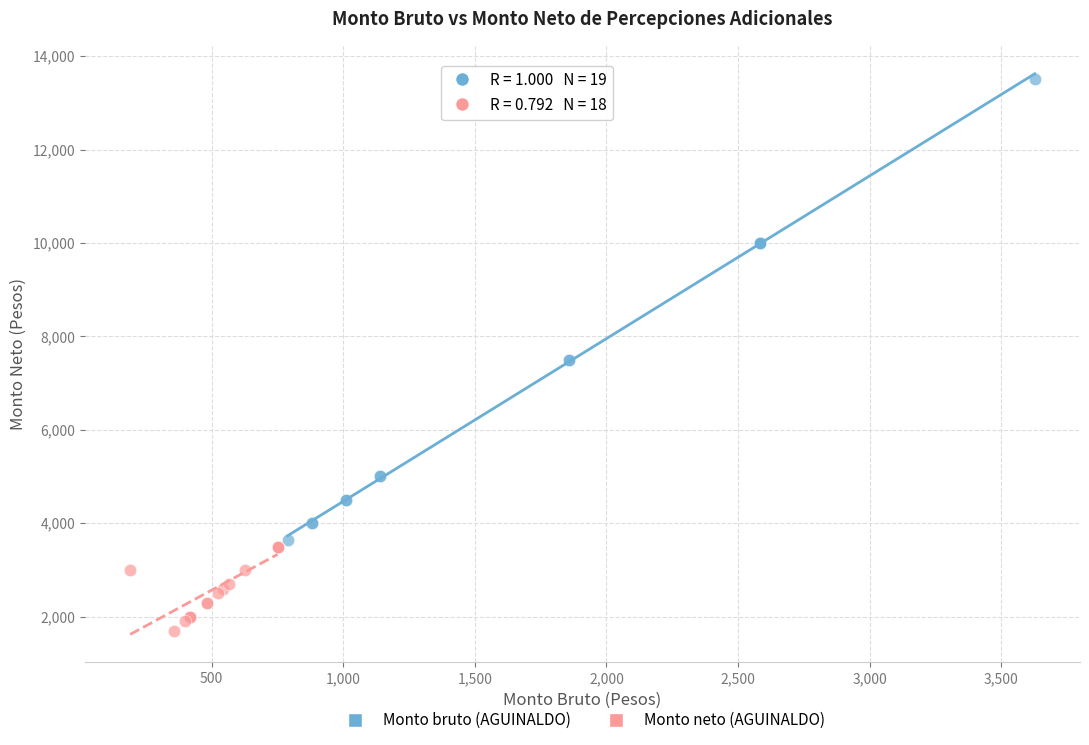

Which series reaches the minimum Y coordinate?

Monto neto (AGUINALDO)